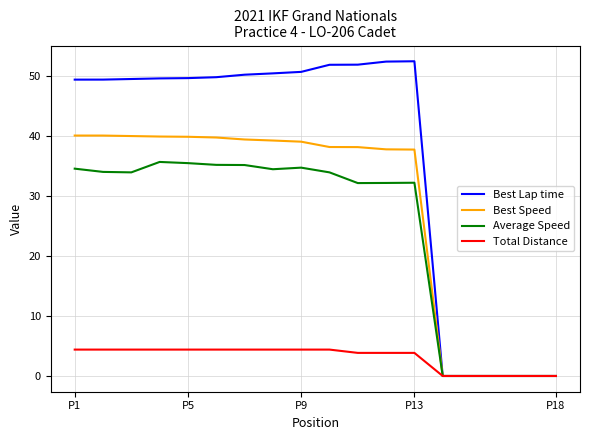

What is the greatest value displayed?

52.5